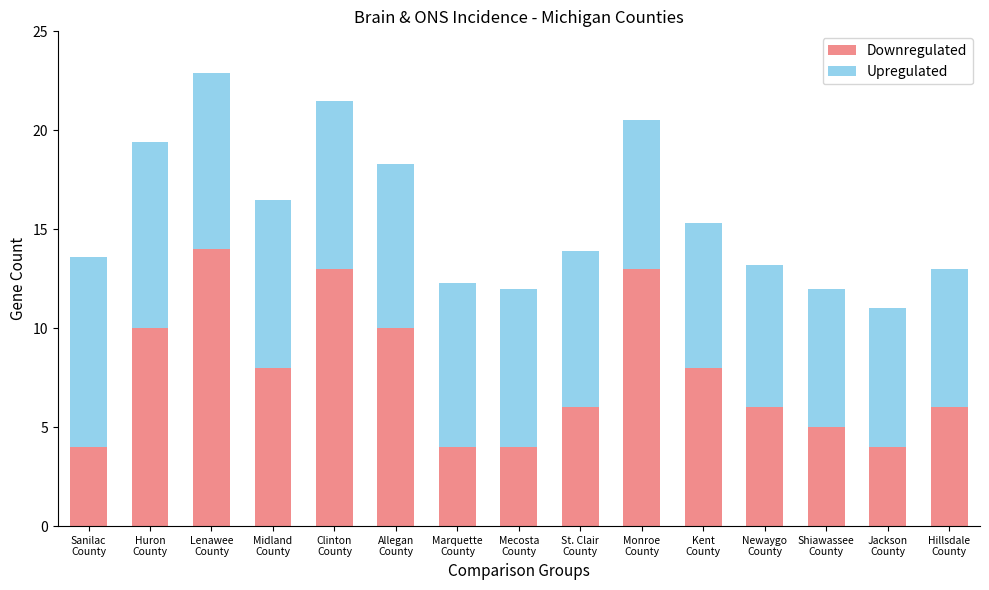

What is the lowest value of the Downregulated series?

4.0